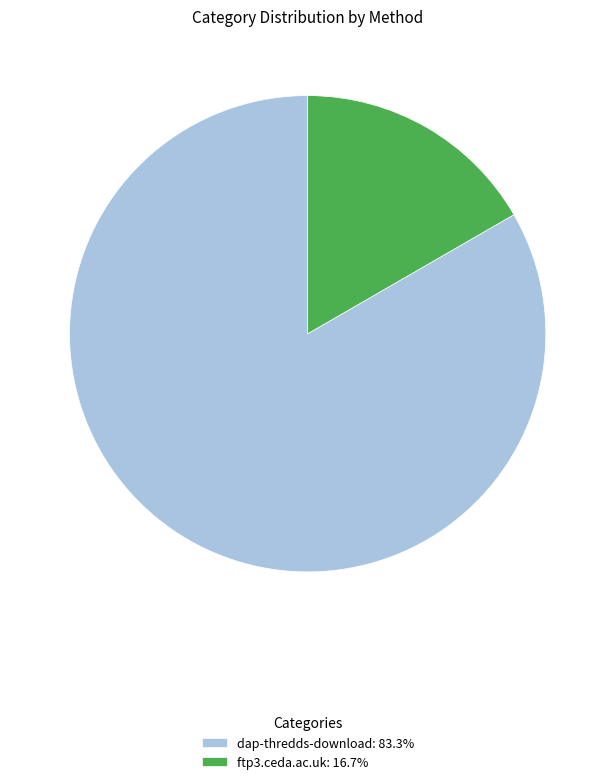

Is there a majority slice in this chart?

Yes